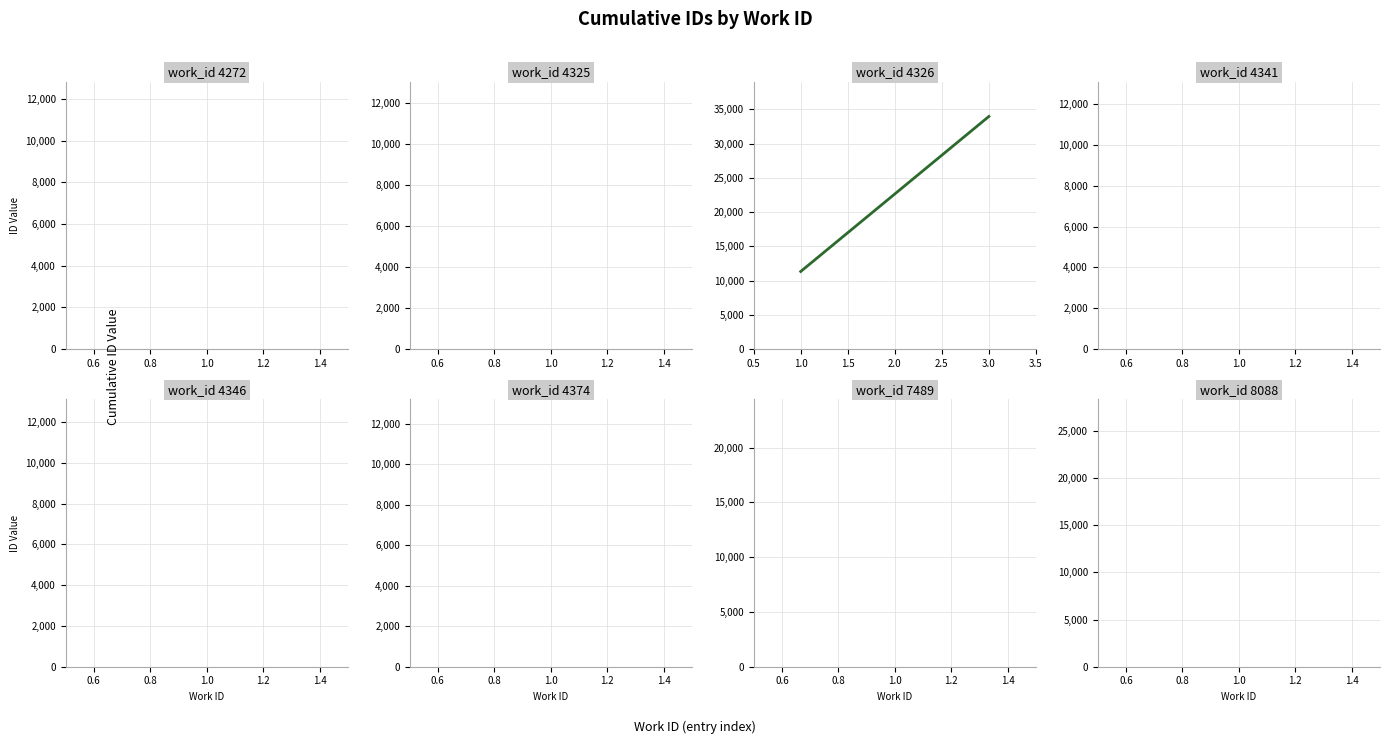

Approximately how many times larger is the value at 1.0 compared to 2.0?

0.5